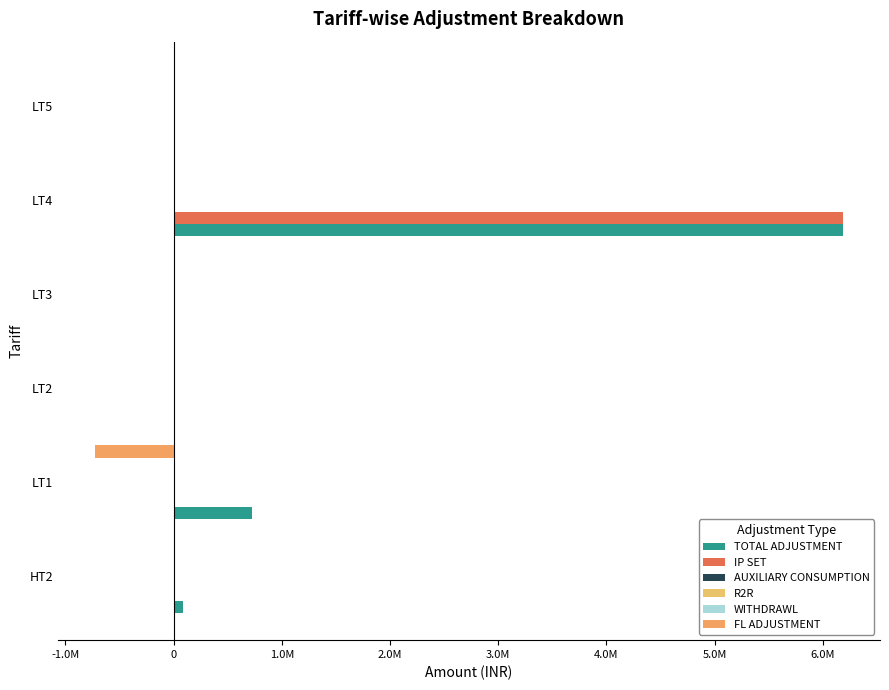

What is the difference between the maximum and minimum values in the TOTAL ADJUSTMENT series?

6180784.8